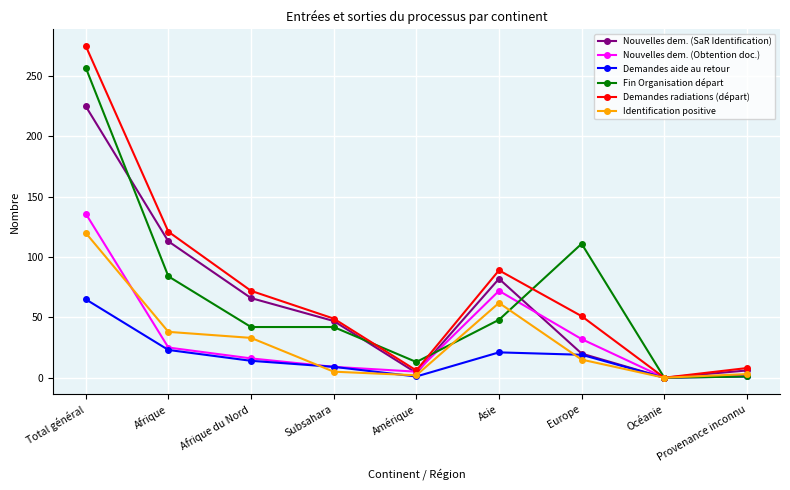

Count the number of categories in the chart.

9